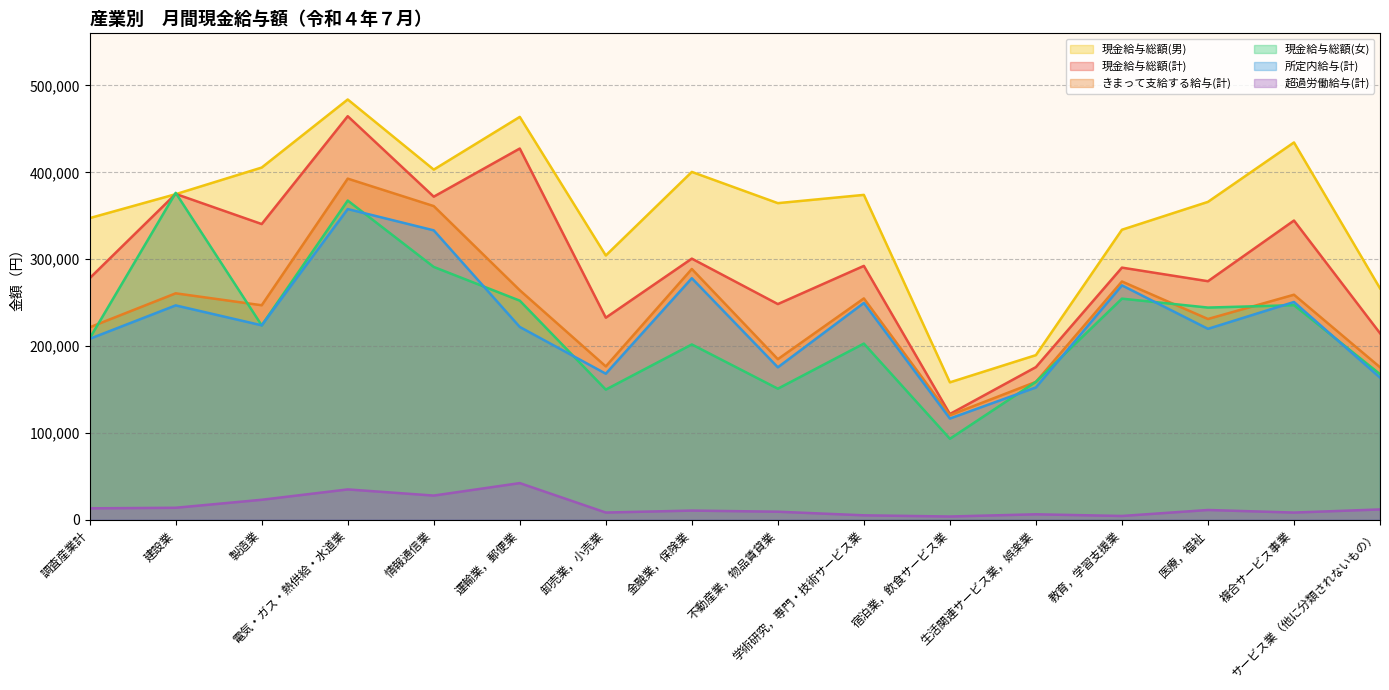

Is it true that きまって支給する給与(計) equals 216747 at 情報通信業?

False